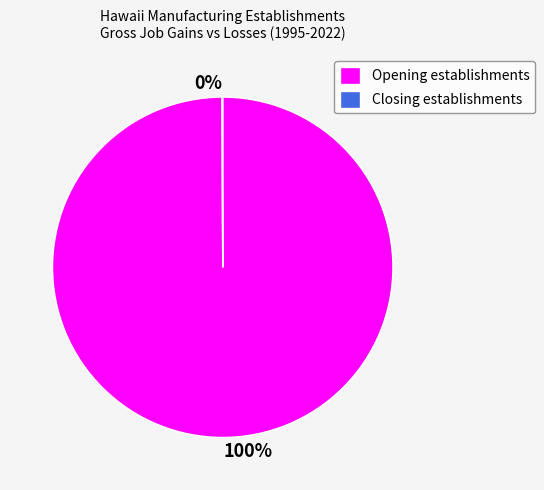

The Opening establishments slice represents 100% of the pie. True or false?

True